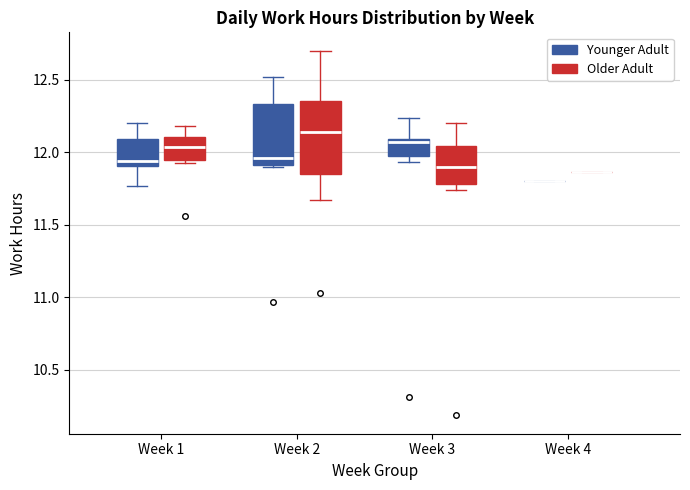

Reading left to right, transcribe this box plot: for each box, give where its median line is, the range the box spans, and where its two whiskers end, as read against the y-axis. The values are not printed on the chart, so give them approximately, as read against the axis.

Week 1 (Younger Adult): median 11.95, box 11.90 to 12.10, whiskers 11.75 to 12.20
Week 1 (Older Adult): median 12.05, box 11.95 to 12.10, whiskers 11.90 to 12.20
Week 2 (Younger Adult): median 11.95, box 11.90 to 12.35, whiskers 11.90 to 12.50
Week 2 (Older Adult): median 12.15, box 11.85 to 12.35, whiskers 11.65 to 12.70
Week 3 (Younger Adult): median 12.05, box 12.00 to 12.10, whiskers 11.95 to 12.25
Week 3 (Older Adult): median 11.90, box 11.80 to 12.05, whiskers 11.75 to 12.20
Week 4 (Younger Adult): box collapsed to a line at 11.80, whiskers 11.80 to 11.80
Week 4 (Older Adult): box collapsed to a line at 11.85, whiskers 11.85 to 11.85